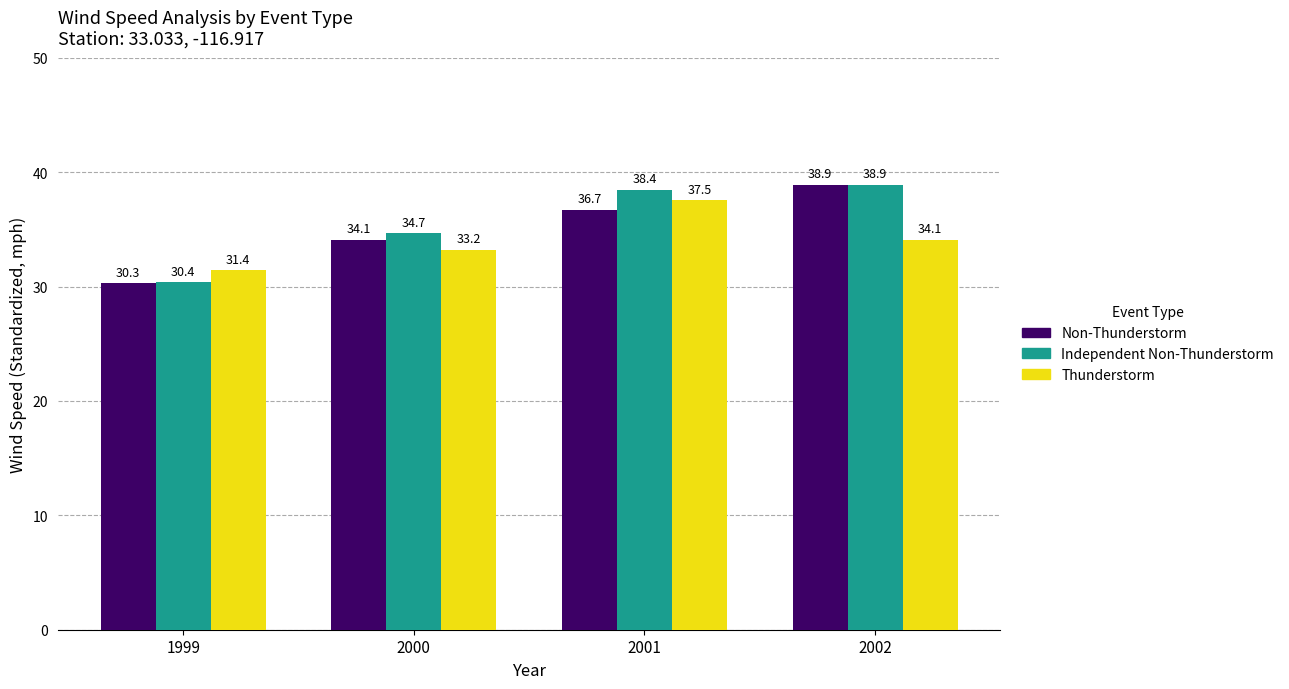

How many bars are there in each group?

3